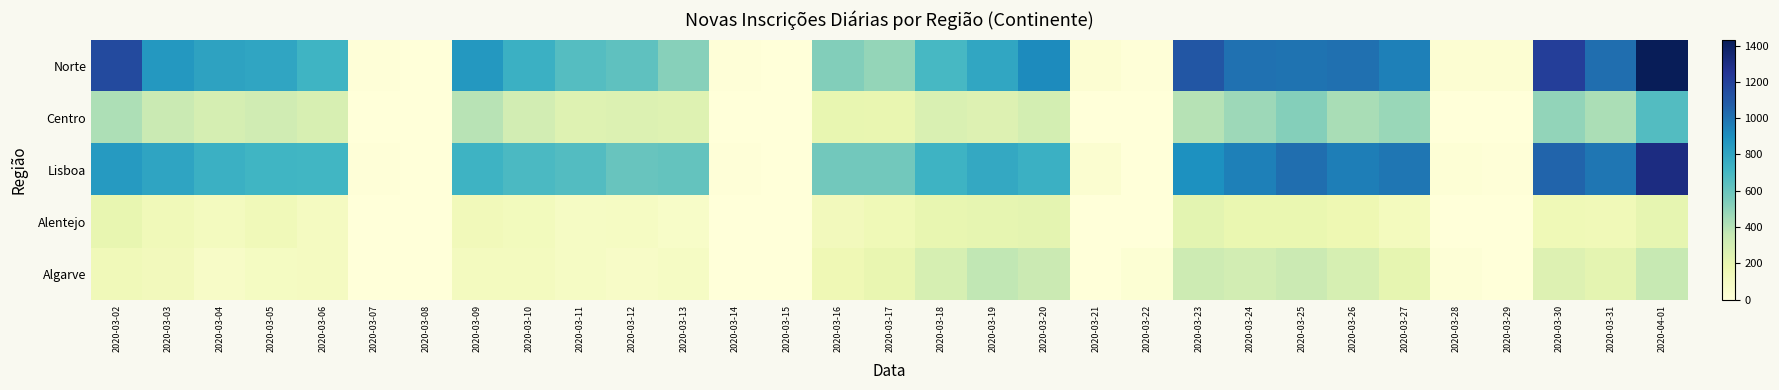

Rank the series at 2020-03-08 from lowest to highest value.

Centro, Alentejo, Algarve, Norte, Lisboa